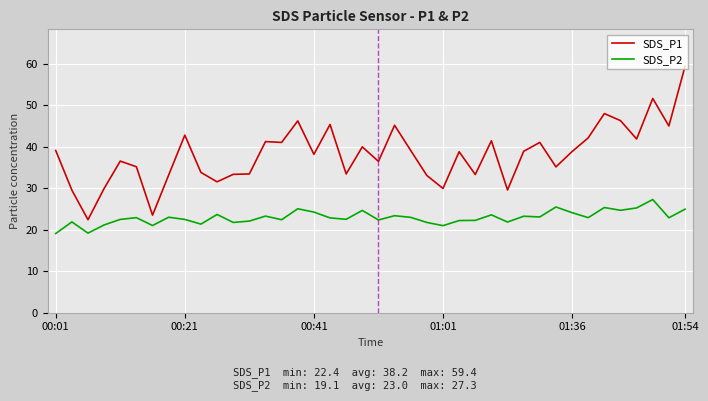

Which series has the largest total across all categories?

SDS_P1